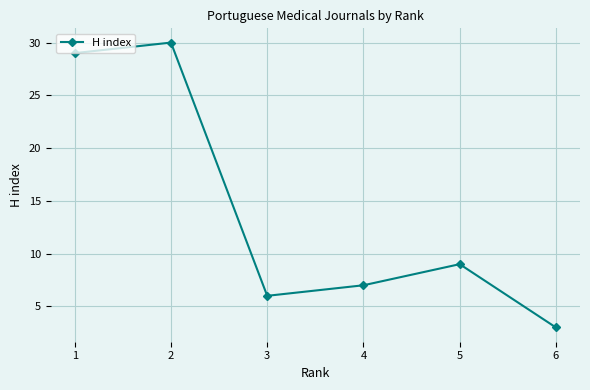

At which category does the chart reach its peak across all series?

2